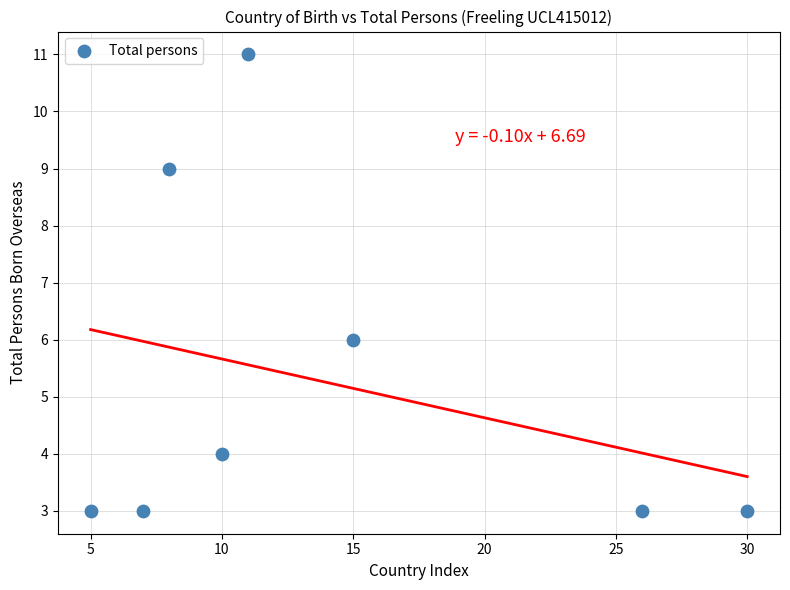

What is the average Y value?

5